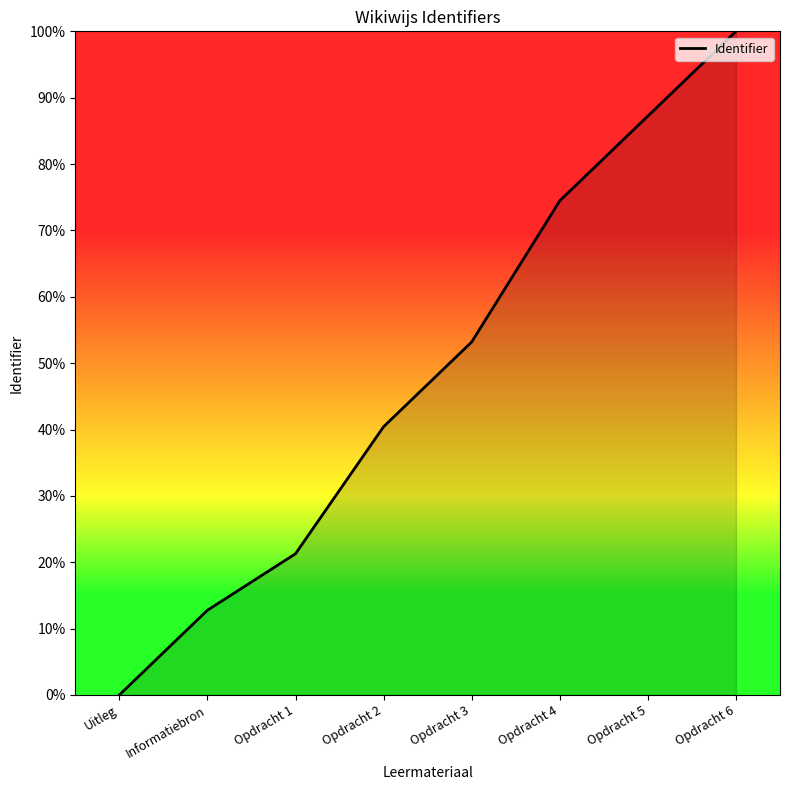

Read the value at Opdracht 2.

40.4